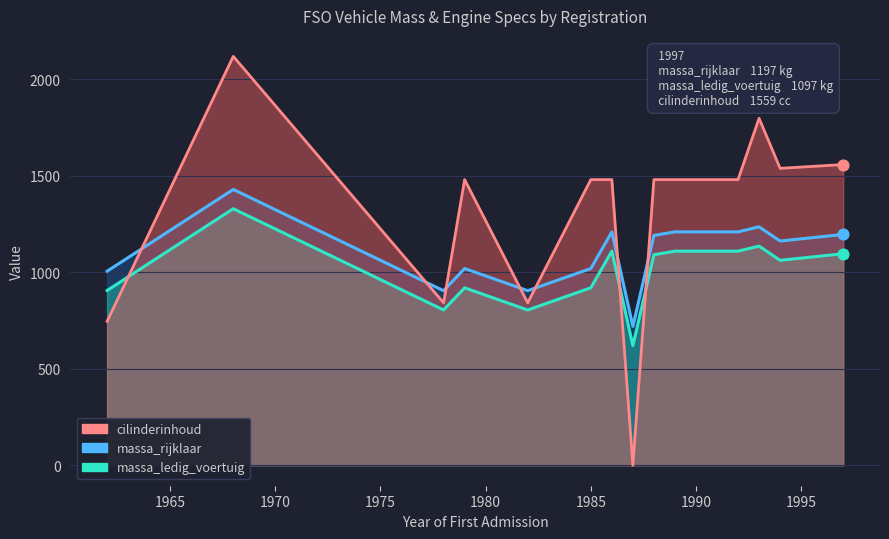

Which series has the largest total across all categories?

cilinderinhoud